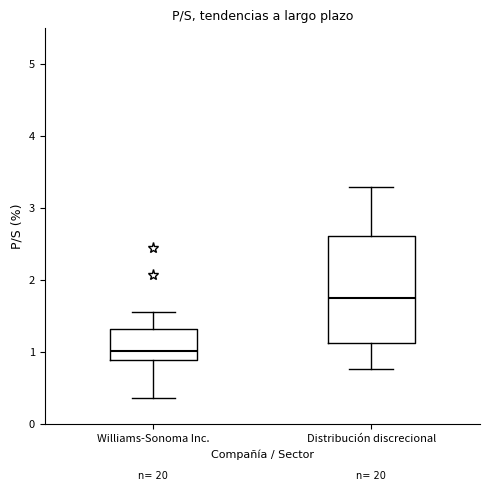

Which box's median line is the highest?

Distribución discrecional